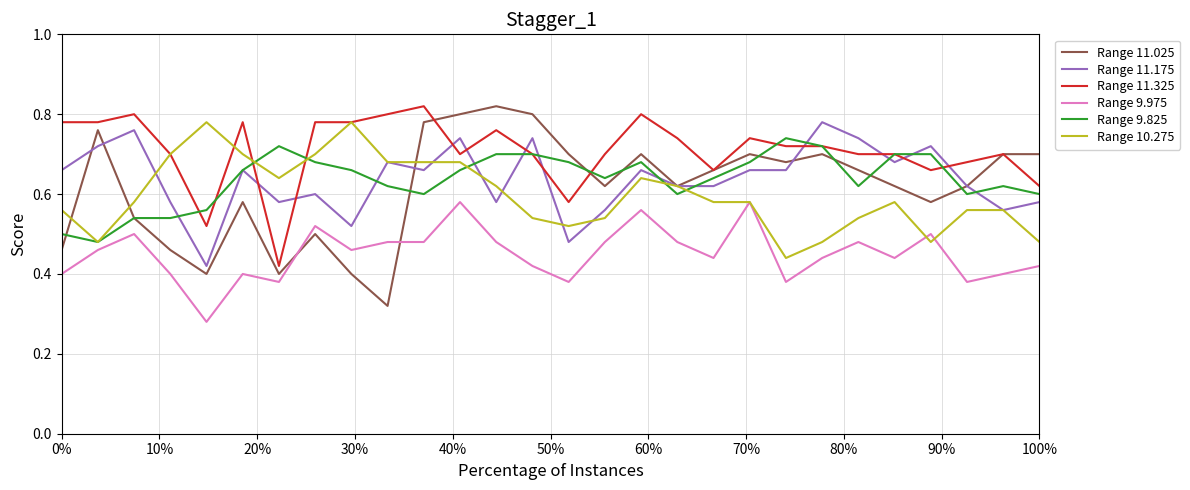

What is the difference between the second highest and minimum values in the Range 9.825 series?

0.2